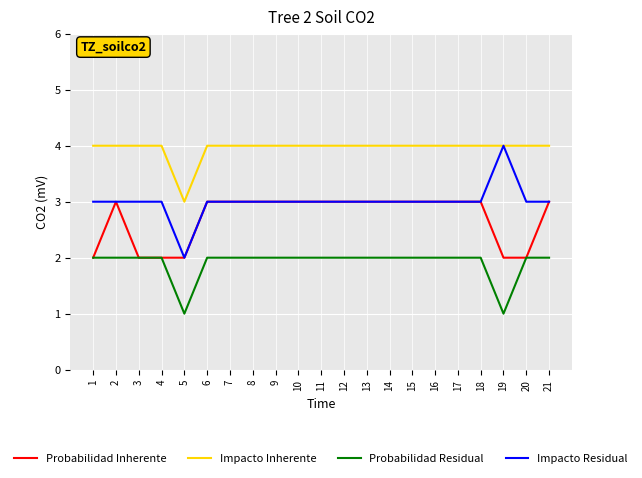

Reading left to right, list all the values displayed in this chart.

Probabilidad Inherente: 2	3	2	2	2	3	3	3	3	3	3	3	3	3	3	3	3	3	2	2	3
Impacto Inherente: 4	4	4	4	3	4	4	4	4	4	4	4	4	4	4	4	4	4	4	4	4
Probabilidad Residual: 2	2	2	2	1	2	2	2	2	2	2	2	2	2	2	2	2	2	1	2	2
Impacto Residual: 3	3	3	3	2	3	3	3	3	3	3	3	3	3	3	3	3	3	4	3	3